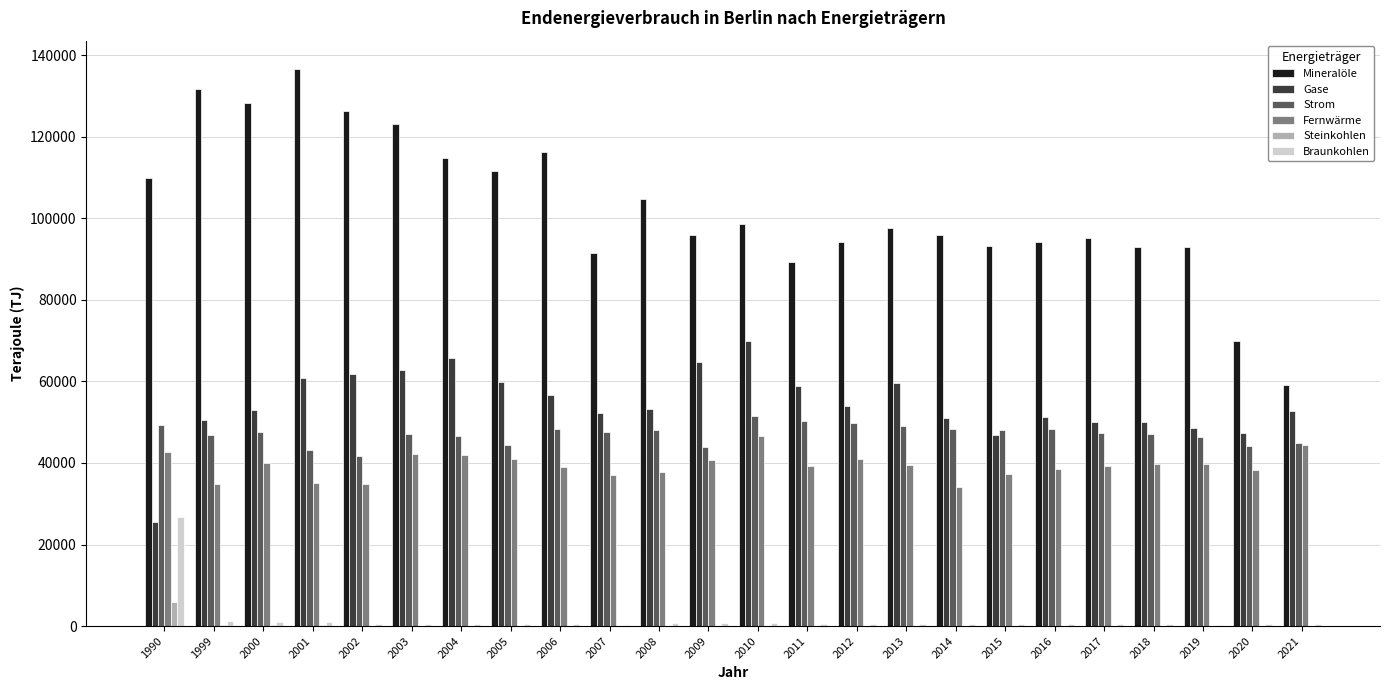

What is the sum of all Fernwärme values?

944870.8